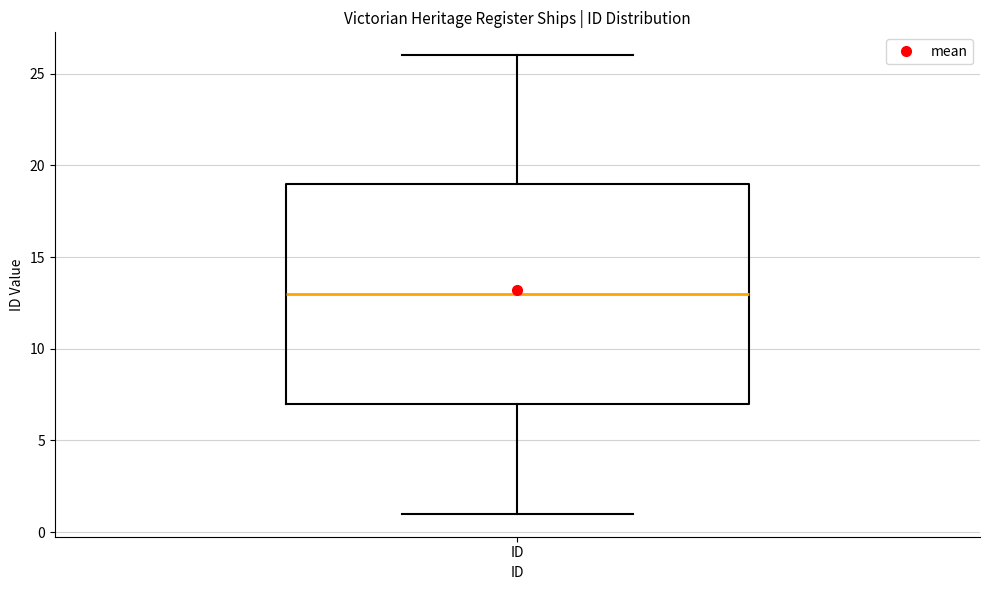

Transcribe this box plot: give where the median line is, the range the box spans, and where the two whiskers end, as read against the y-axis. The values are not printed on the chart, so give them approximately, as read against the axis.

median 13, box 7 to 19, whiskers 1 to 26